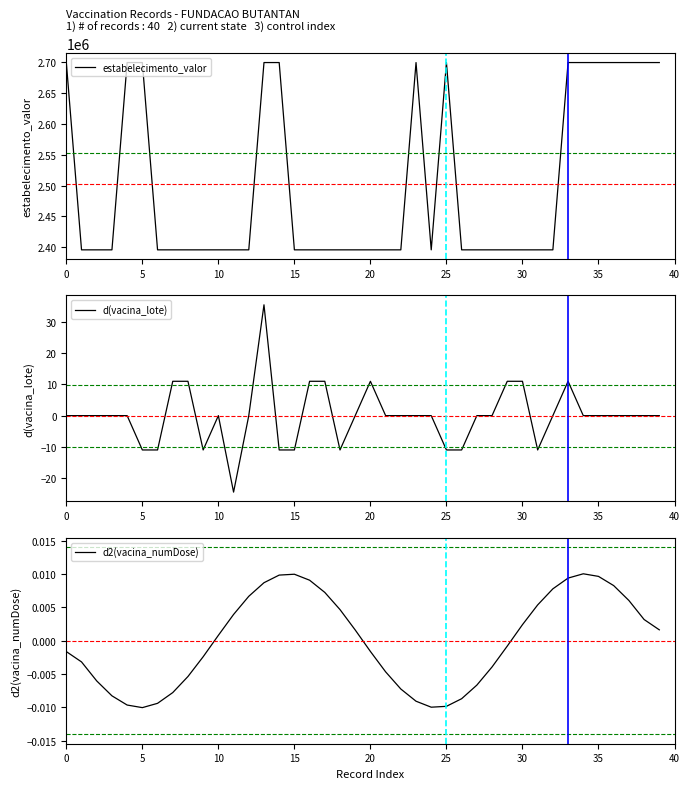

Reading left to right, extract all data points from this chart.

estabelecimento_valor: 2699346.0	2395967.0	2395967.0	2395967.0	2699346.0	2699346.0	2395975.0	2395975.0	2395967.0	2395967.0	2395975.0	2395967.0	2395975.0	2699346.0	2699346.0	2395975.0	2395975.0	2395967.0	2395967.0	2395975.0	2395967.0	2395967.0	2395967.0	2699346.0	2395967.0	2699346.0	2395975.0	2395975.0	2395975.0	2395975.0	2395967.0	2395967.0	2395975.0	2699346.0	2699346.0	2699346.0	2699346.0	2699346.0	2699346.0	2699346.0
d(vacina_lote): 0.0	0.0	0.0	0.0	0.0	-11.0	-11.0	11.0	11.0	-11.0	0.0	-24.5	0.0	35.5	-11.0	-11.0	11.0	11.0	-11.0	0.0	11.0	0.0	0.0	0.0	0.0	-11.0	-11.0	0.0	0.0	11.0	11.0	-11.0	0.0	11.0	0.0	0.0	0.0	0.0	0.0	0.0
d2(vacina_numDose): -0.0	-0.0	-0.0	-0.0	-0.0	-0.0	-0.0	-0.0	-0.0	-0.0	0.0	0.0	0.0	0.0	0.0	0.0	0.0	0.0	0.0	0.0	-0.0	-0.0	-0.0	-0.0	-0.0	-0.0	-0.0	-0.0	-0.0	-0.0	0.0	0.0	0.0	0.0	0.0	0.0	0.0	0.0	0.0	0.0